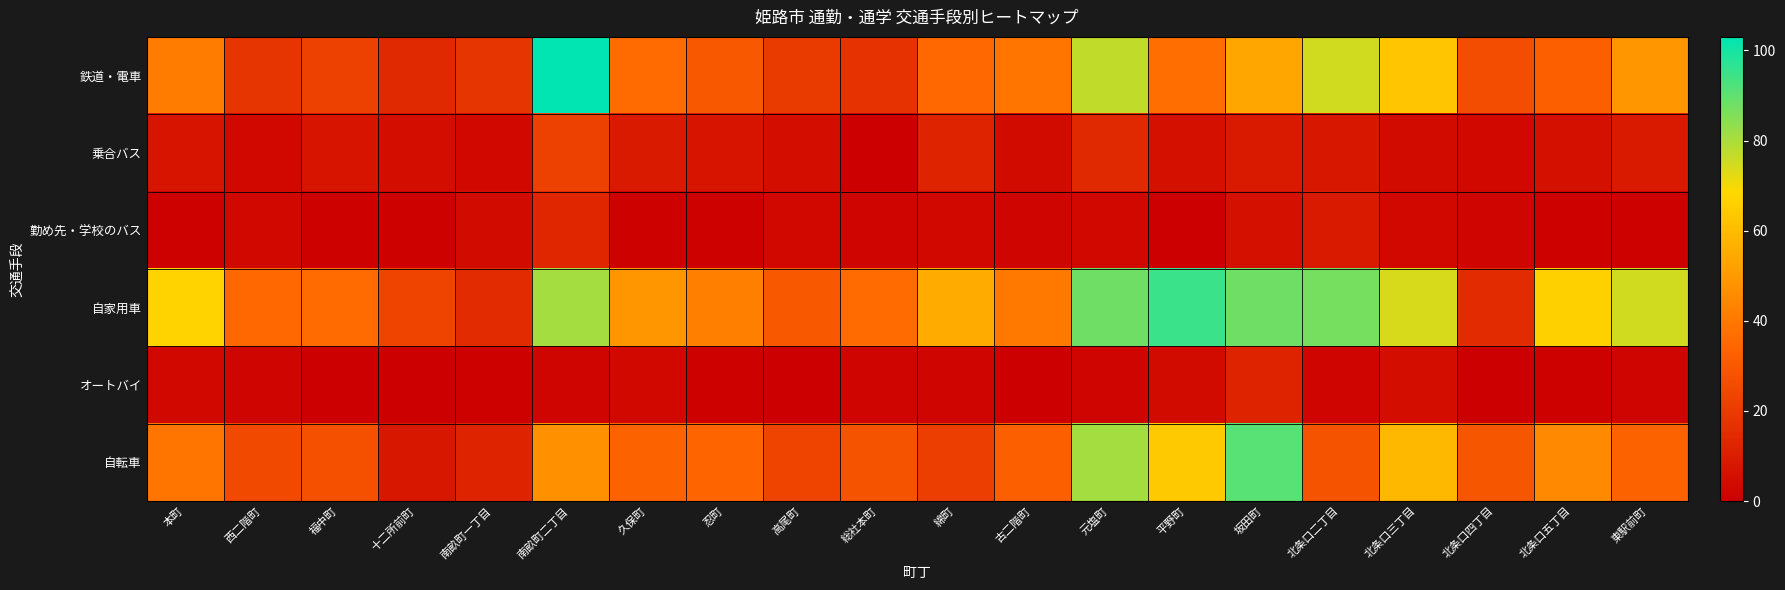

Reading left to right, transcribe all the data shown in this chart.

鉄道・電車: 本町=41	西二階町=18	福中町=22	十二所前町=14	南畝町一丁目=18	南畝町二丁目=103	久保町=36	忍町=30	高尾町=20	総社本町=17	綿町=35	古二階町=39	元塩町=77	平野町=37	坂田町=54	北条口二丁目=75	北条口三丁目=63	北条口四丁目=26	北条口五丁目=32	東駅前町=49
乗合バス: 本町=7	西二階町=3	福中町=7	十二所前町=5	南畝町一丁目=3	南畝町二丁目=22	久保町=9	忍町=7	高尾町=5	総社本町=0	綿町=12	古二階町=4	元塩町=14	平野町=6	坂田町=9	北条口二丁目=8	北条口三丁目=4	北条口四丁目=3	北条口五丁目=6	東駅前町=9
勤め先・学校のバス: 本町=1	西二階町=3	福中町=1	十二所前町=1	南畝町一丁目=4	南畝町二丁目=13	久保町=1	忍町=1	高尾町=3	総社本町=2	綿町=3	古二階町=2	元塩町=3	平野町=0	坂田町=6	北条口二丁目=9	北条口三丁目=3	北条口四丁目=2	北条口五丁目=1	東駅前町=1
自家用車: 本町=67	西二階町=35	福中町=36	十二所前町=23	南畝町一丁目=15	南畝町二丁目=81	久保町=49	忍町=42	高尾町=30	総社本町=36	綿町=55	古二階町=40	元塩町=88	平野町=95	坂田町=88	北条口二丁目=87	北条口三丁目=74	北条口四丁目=15	北条口五丁目=66	東駅前町=75
オートバイ: 本町=3	西二階町=2	福中町=0	十二所前町=0	南畝町一丁目=1	南畝町二丁目=2	久保町=3	忍町=1	高尾町=0	総社本町=2	綿町=2	古二階町=0	元塩町=2	平野町=4	坂田町=12	北条口二丁目=2	北条口三丁目=5	北条口四丁目=0	北条口五丁目=1	東駅前町=2
自転車: 本町=39	西二階町=25	福中町=27	十二所前町=8	南畝町一丁目=12	南畝町二丁目=47	久保町=33	忍町=34	高尾町=23	総社本町=28	綿町=21	古二階町=32	元塩町=81	平野町=64	坂田町=91	北条口二丁目=28	北条口三丁目=59	北条口四丁目=29	北条口五丁目=45	東駅前町=33